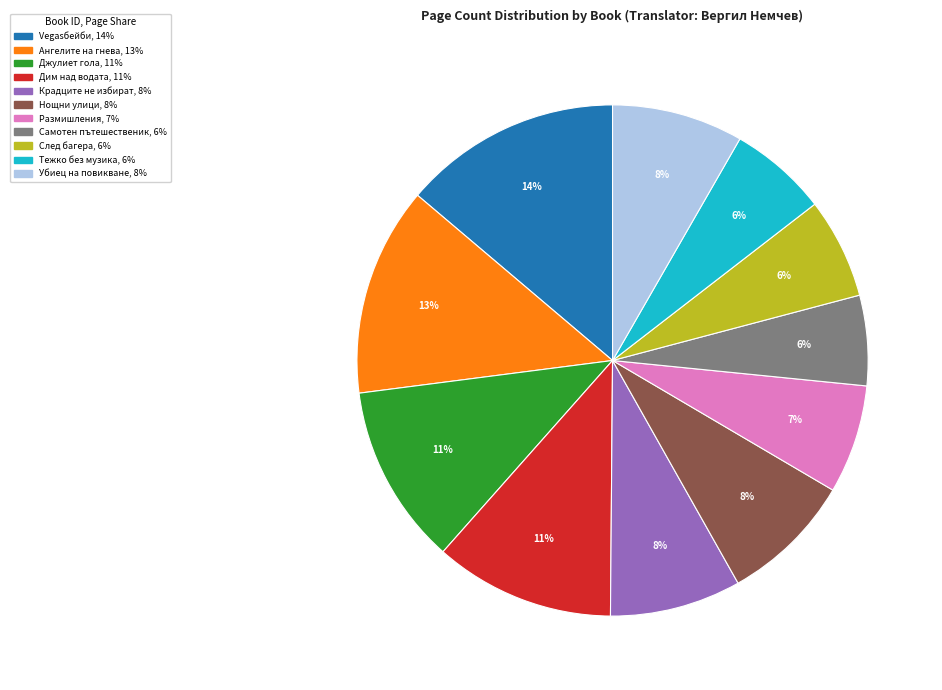

Is there a majority slice in this chart?

No